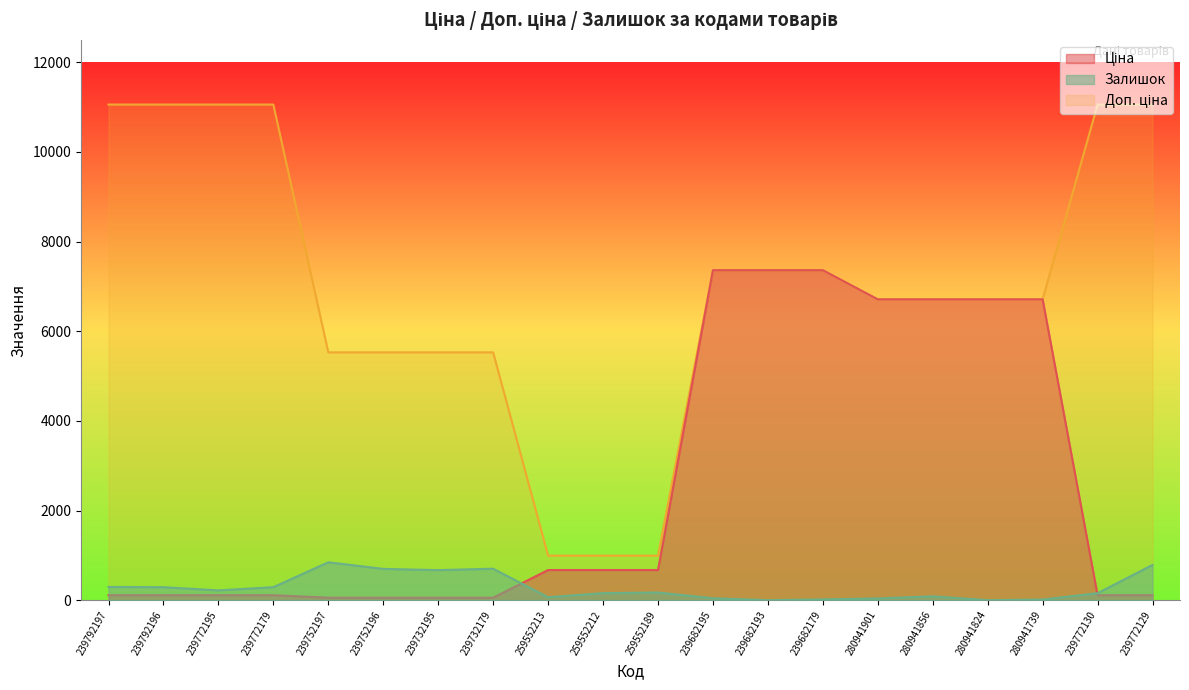

How many values in the Ціна series exceed 672?

10